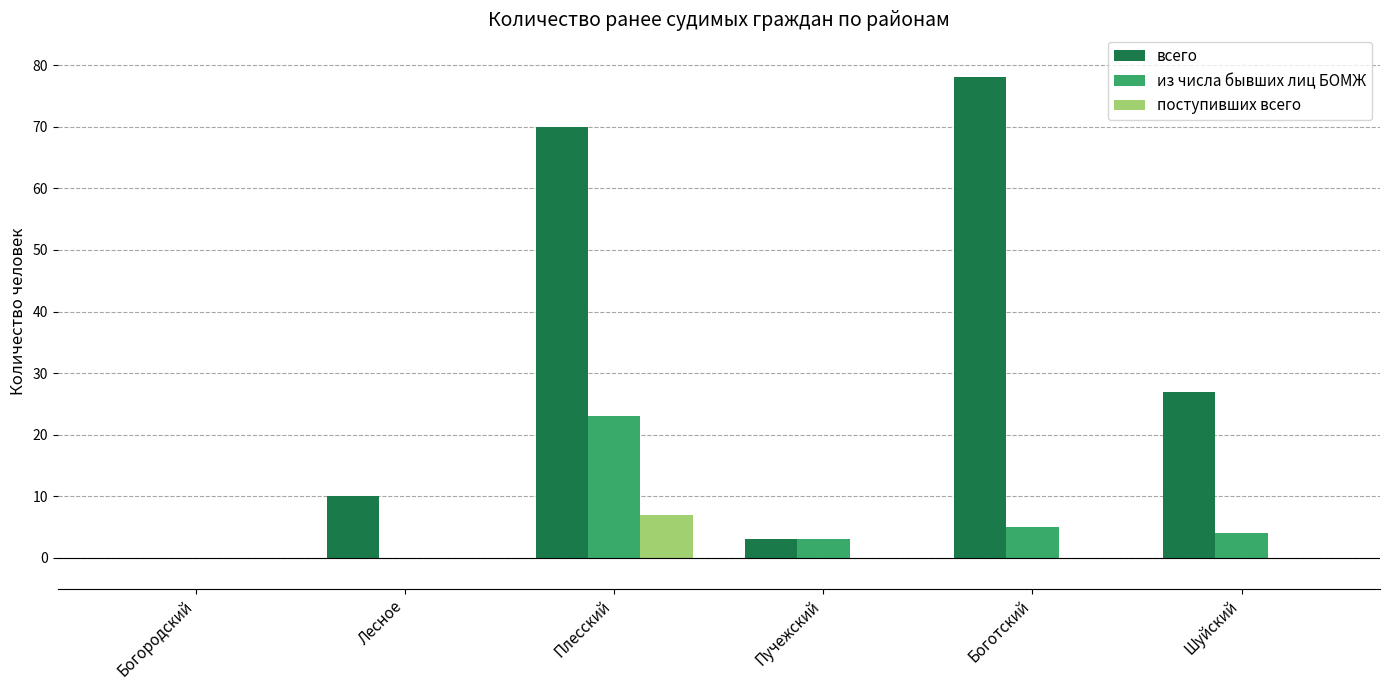

What are all the series names shown in the legend?

всего, из числа бывших лиц БОМЖ, поступивших всего